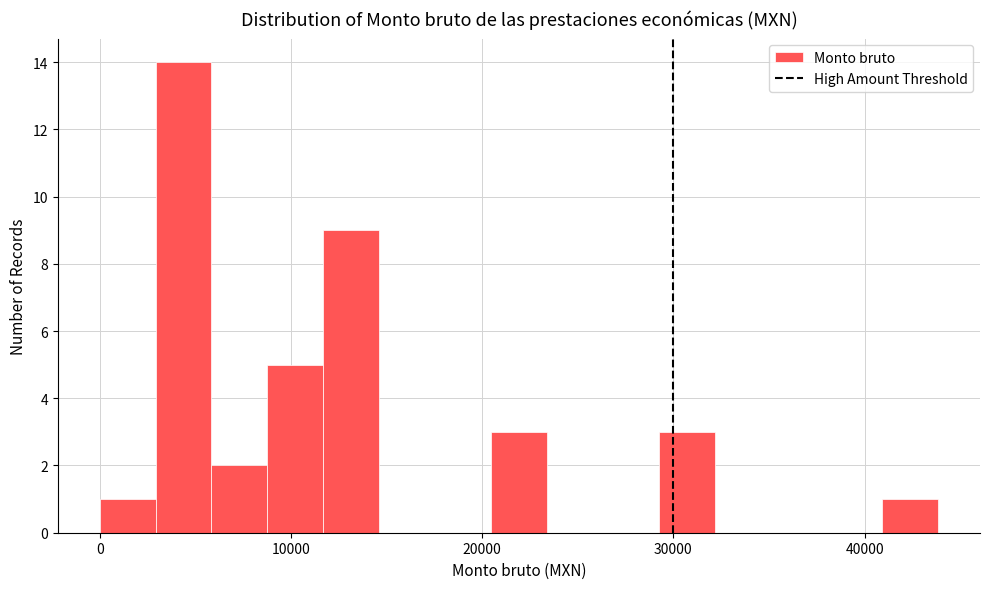

Around what value on the x-axis is the tallest bar? Give the approximate position of its centre, as read against the axis.

4000